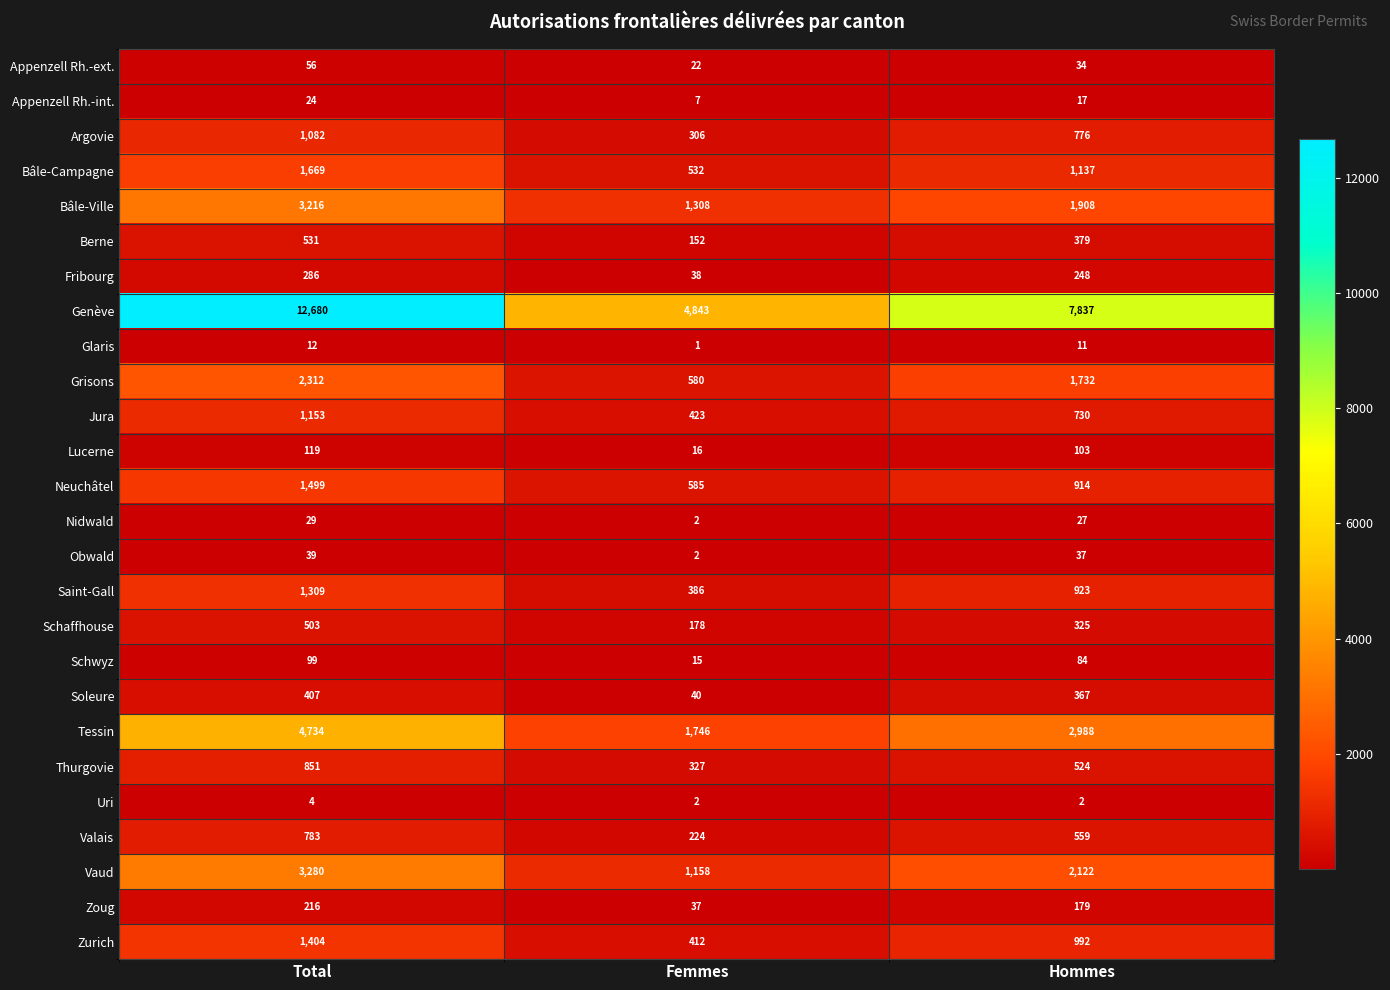

Rank the categories by Saint-Gall value from lowest to highest.

Femmes, Hommes, Total